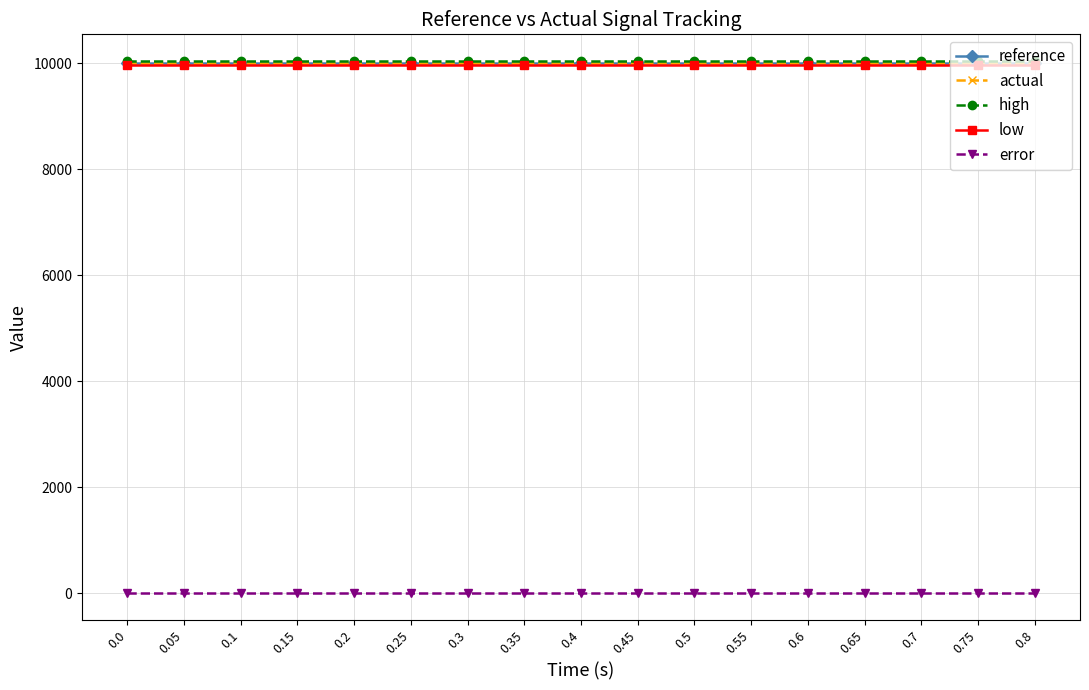

Does the chart have visible grid lines?

Yes